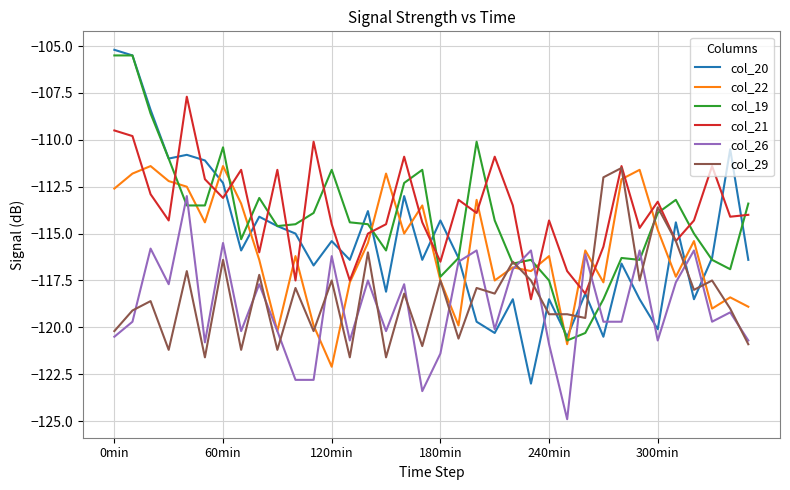

Which series has the widest spread of values?

col_20